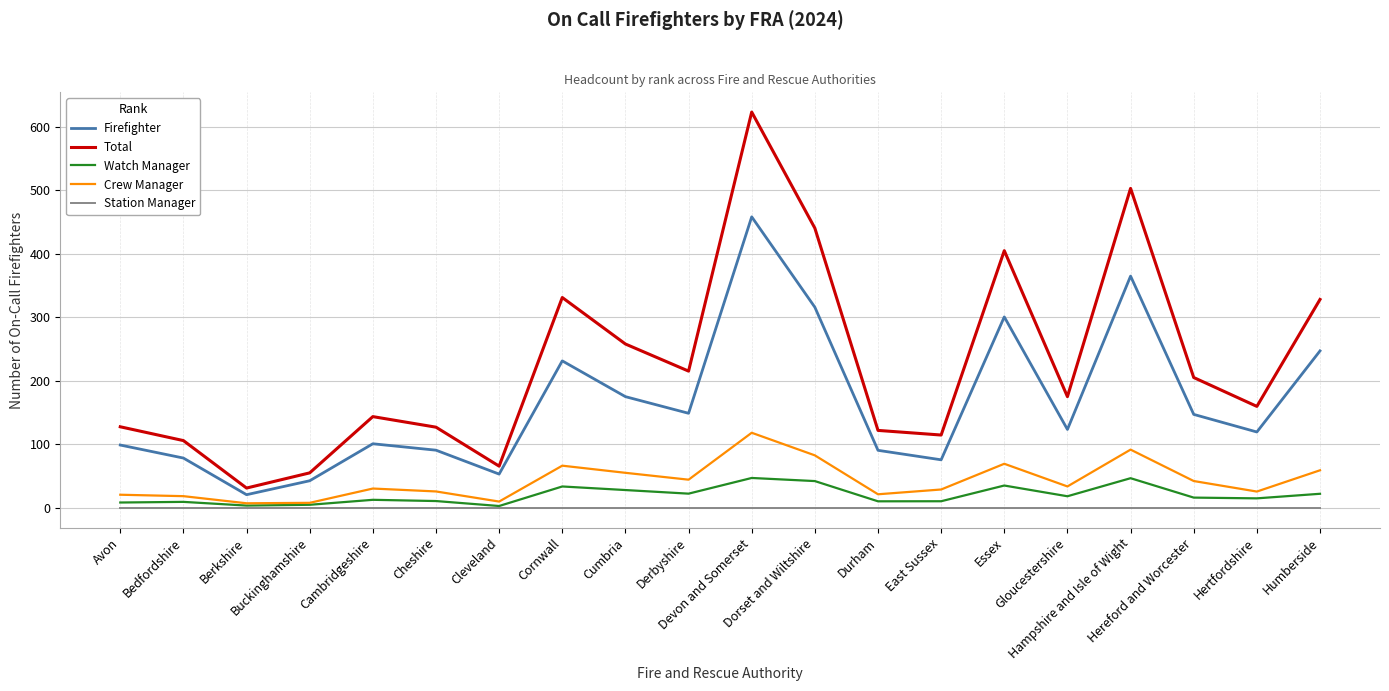

Is the value of Crew Manager at Humberside greater than the value of Watch Manager at Berkshire?

Yes